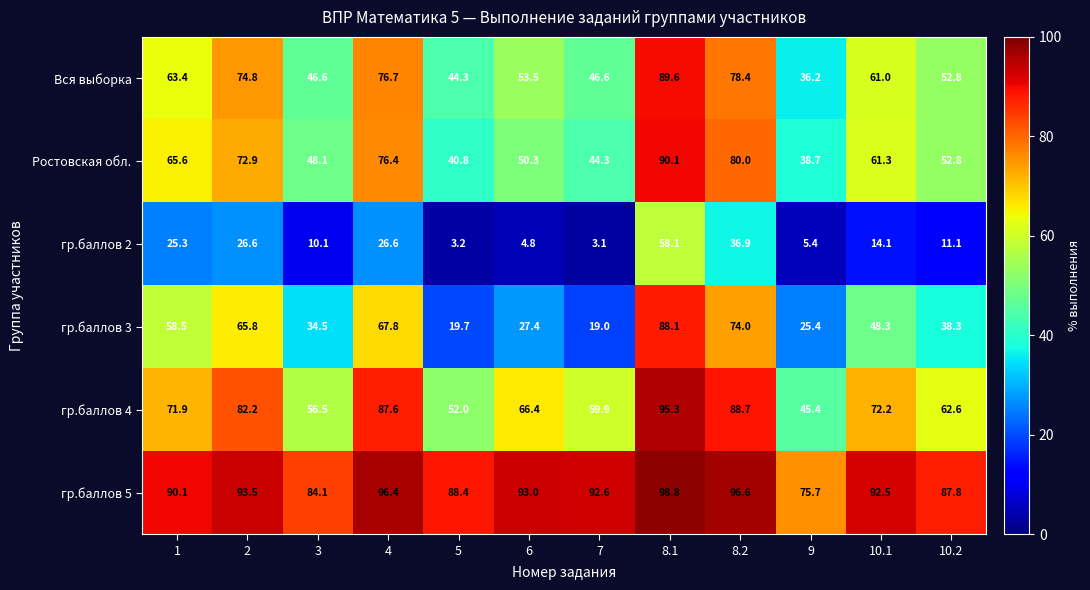

At which category is the sum across all series the highest?

8.1